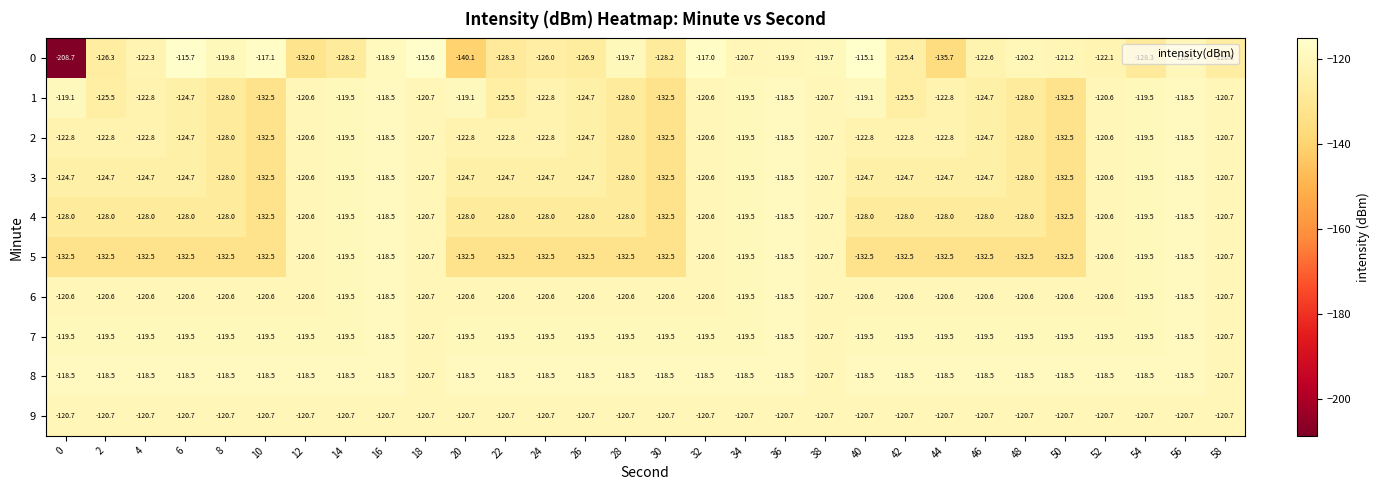

What is the difference between the highest and lowest values at 40?

17.4